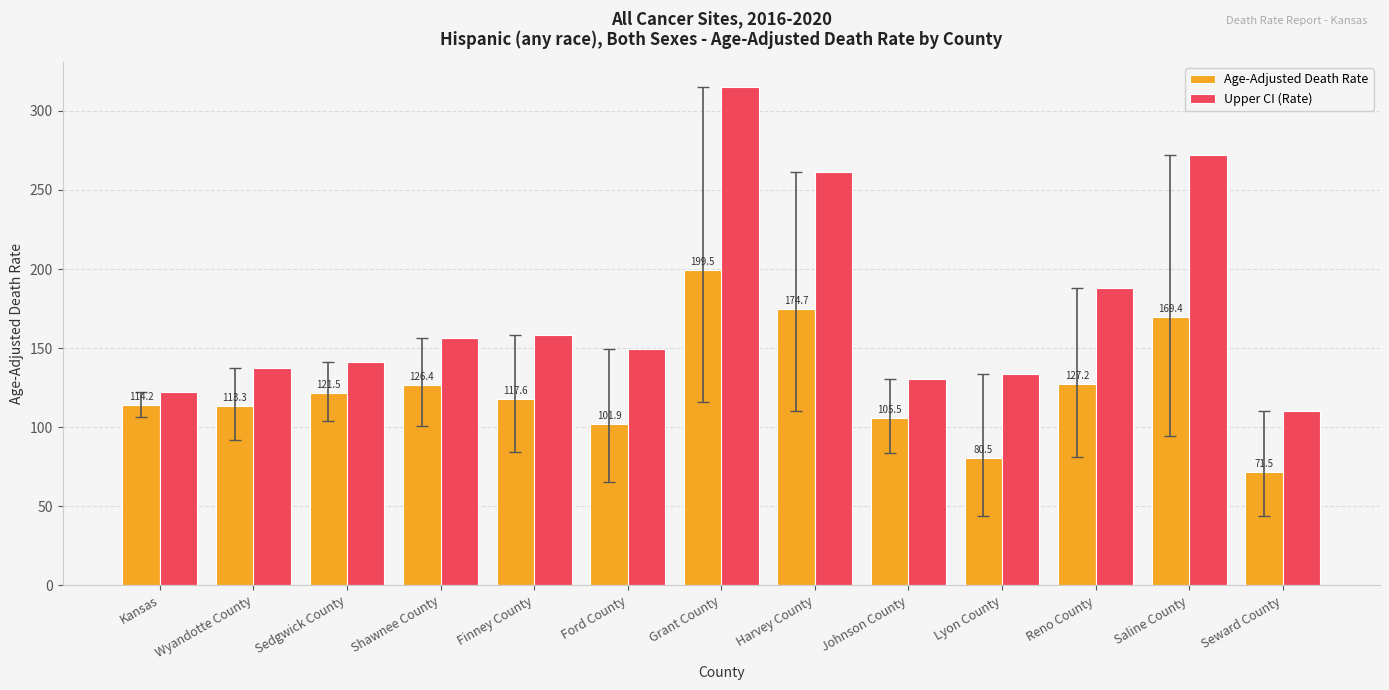

What value does the Upper CI (Rate) series have at Johnson County?

130.6